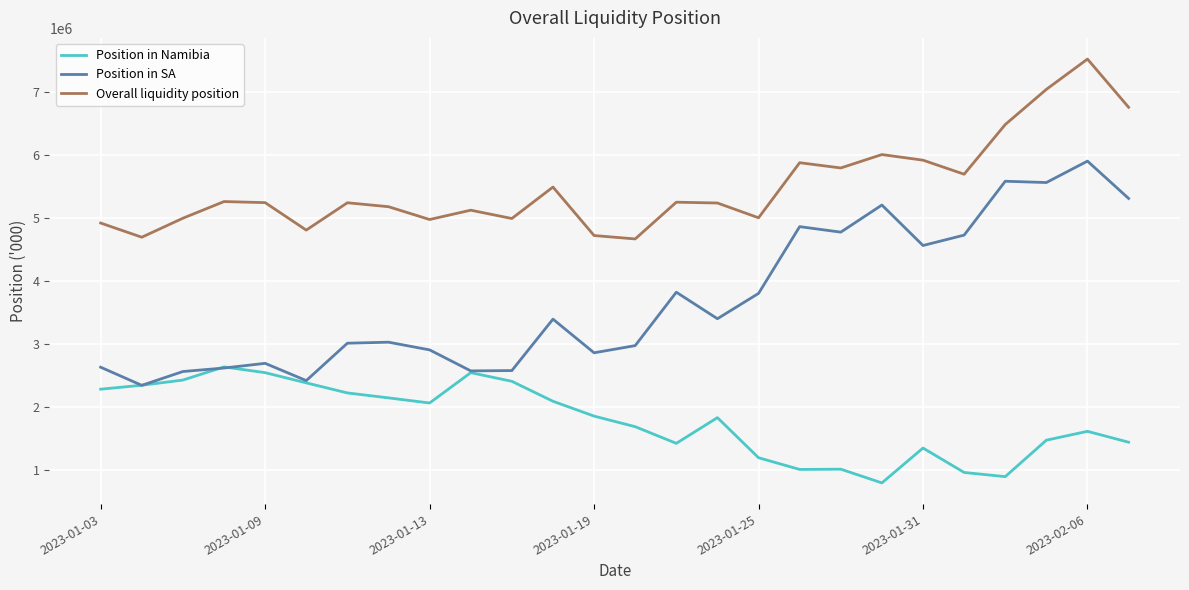

Which series has the largest total across all categories?

Overall liquidity position